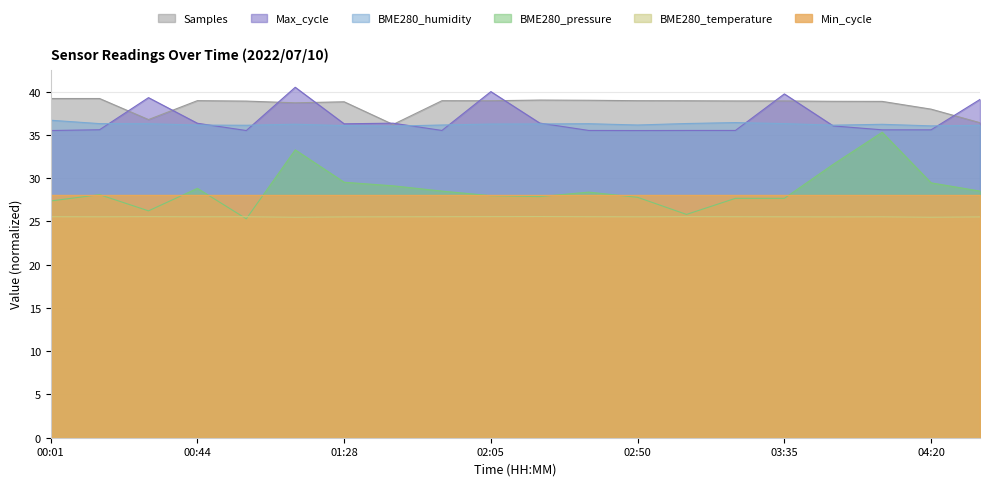

At how many categories does at least one series exceed 34?

20